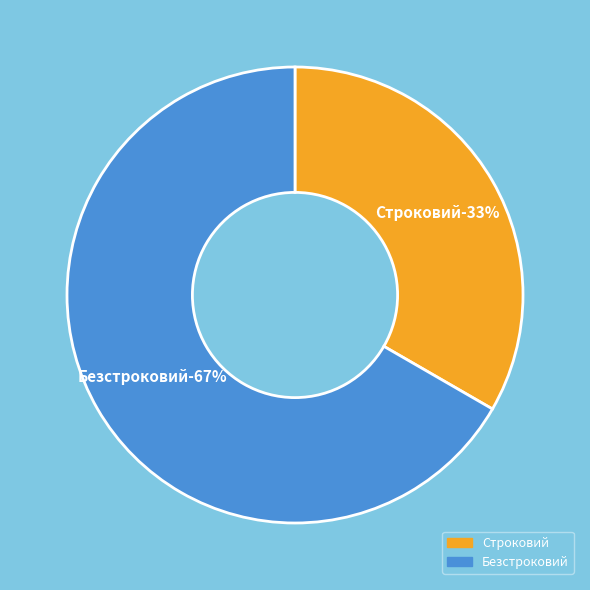

To the nearest percent, what is the combined percentage of Строковий and Безстроковий?

100%